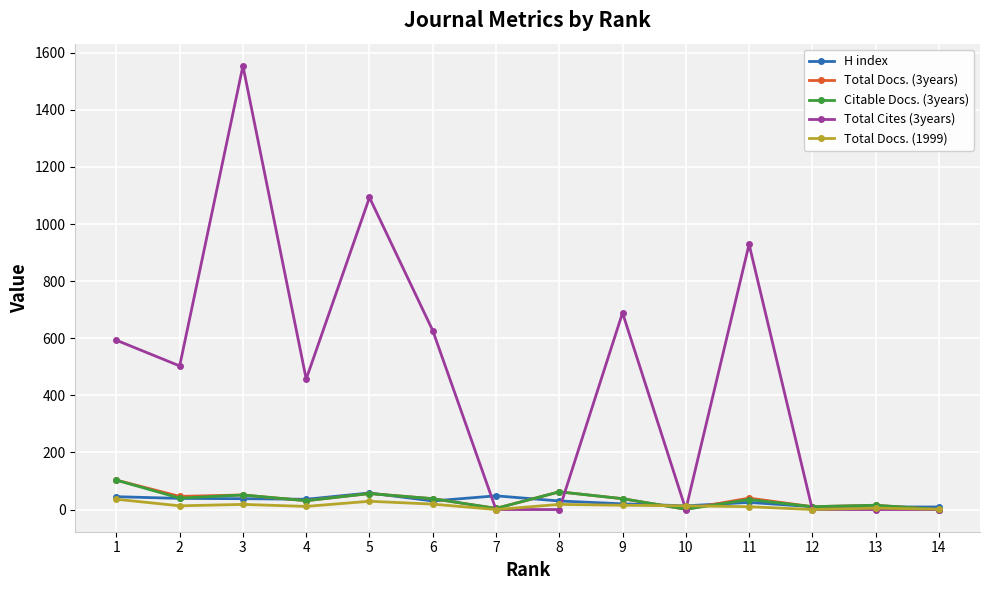

The value of Total Cites (3years) at 6 is 971. True or false?

False